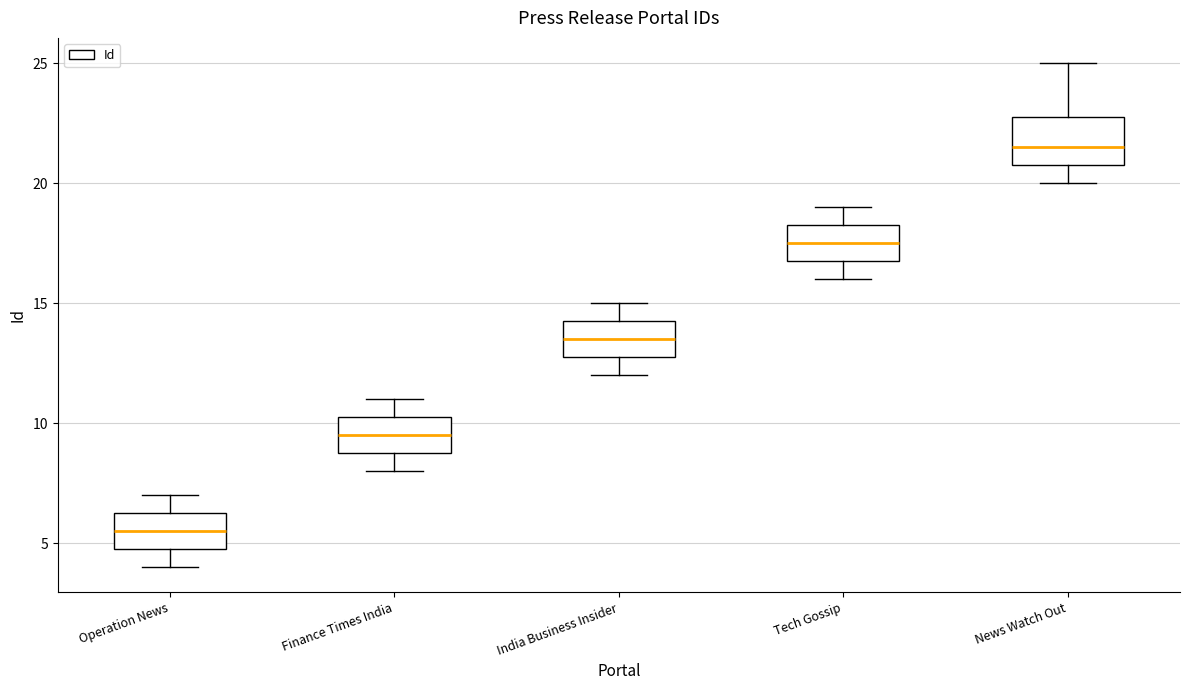

Reading left to right, transcribe this box plot: for each box, give where its median line is, the range the box spans, and where its two whiskers end, as read against the y-axis. The values are not printed on the chart, so give them approximately, as read against the axis.

Operation News: median 5.5, box 5.0 to 6.5, whiskers 4.0 to 7.0
Finance Times India: median 9.5, box 9.0 to 10.5, whiskers 8.0 to 11.0
India Business Insider: median 13.5, box 13.0 to 14.5, whiskers 12.0 to 15.0
Tech Gossip: median 17.5, box 17.0 to 18.5, whiskers 16.0 to 19.0
News Watch Out: median 21.5, box 21.0 to 23.0, whiskers 20.0 to 25.0